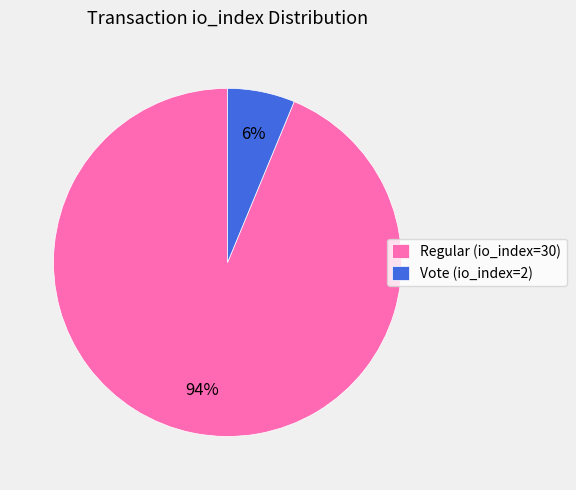

Combined, do Regular (io_index=30) and Vote (io_index=2) account for over 50%?

Yes